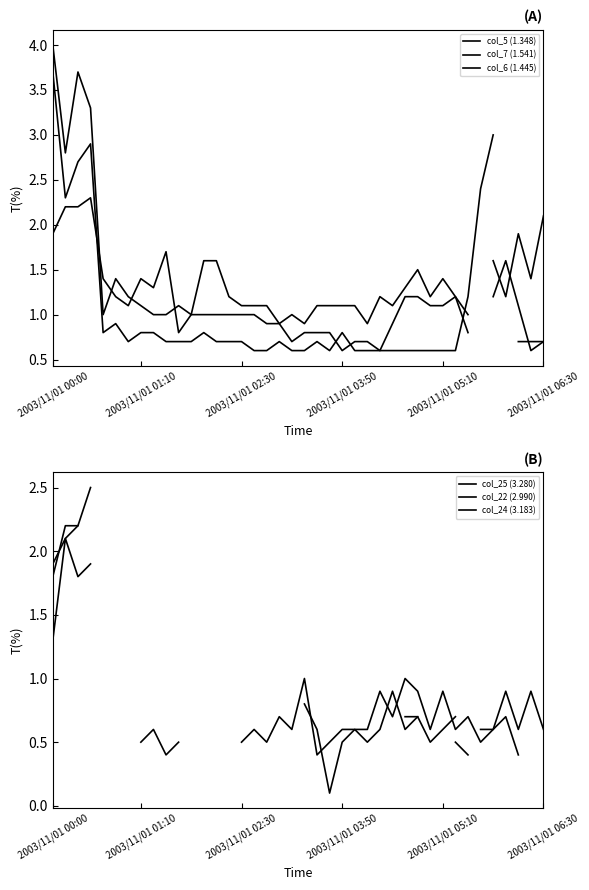

Is this an area chart (filled region under the line)?

No